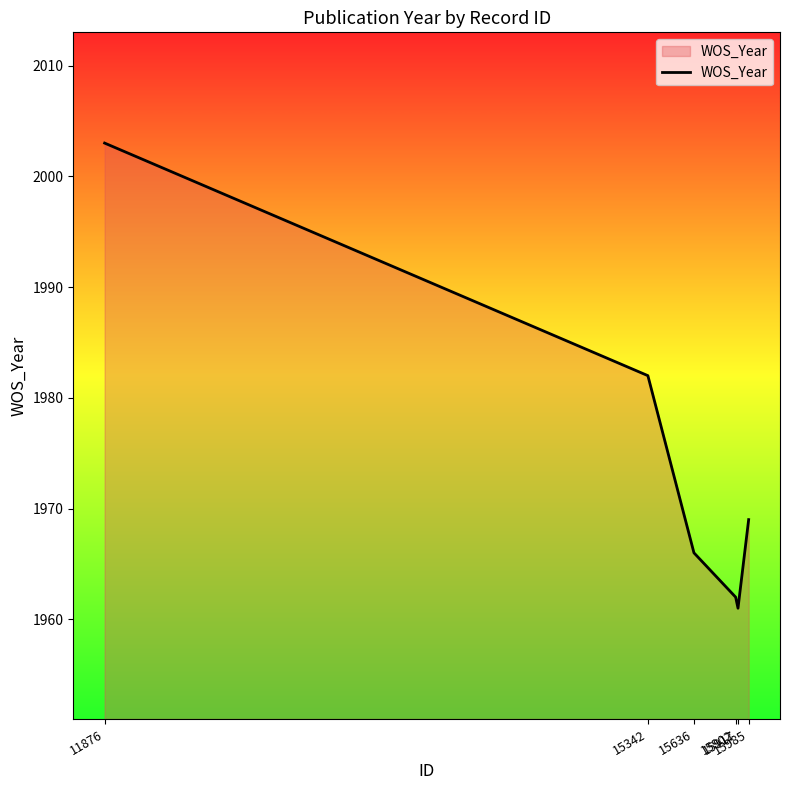

Reading left to right, what are all the values shown in this chart?

11876=2003	15342=1982	15636=1966	15902=1962	15917=1961	15985=1969